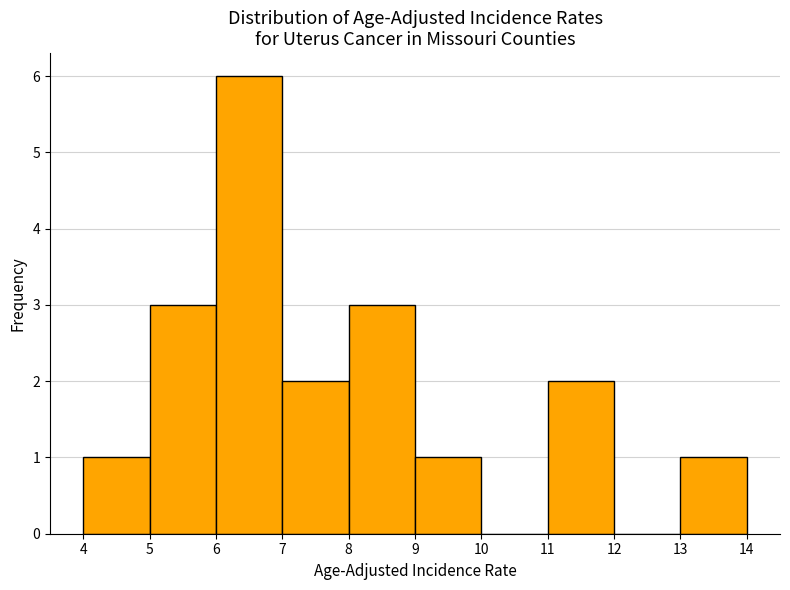

What is the height of the bar covering 5 to 6 on the x-axis? The values are not printed on the chart, so give them approximately, as read against the axis.

3